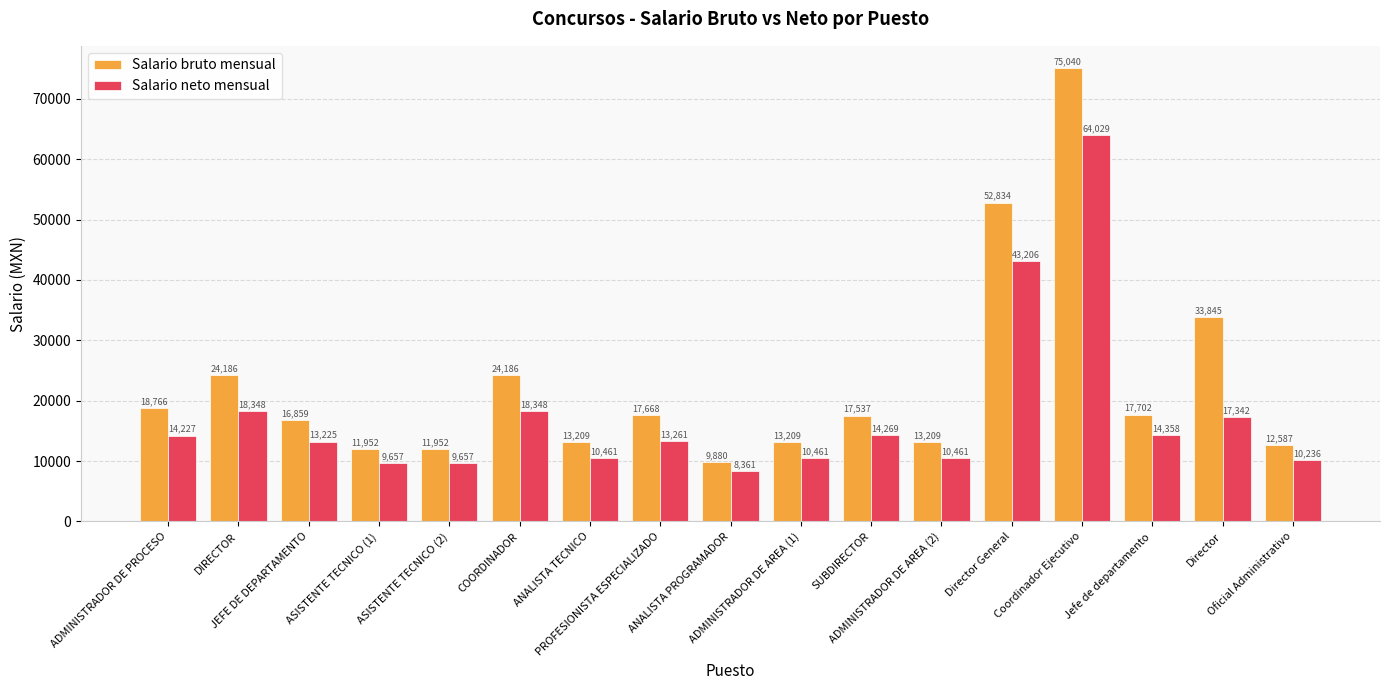

What are all the series names shown in the legend?

Salario bruto mensual, Salario neto mensual